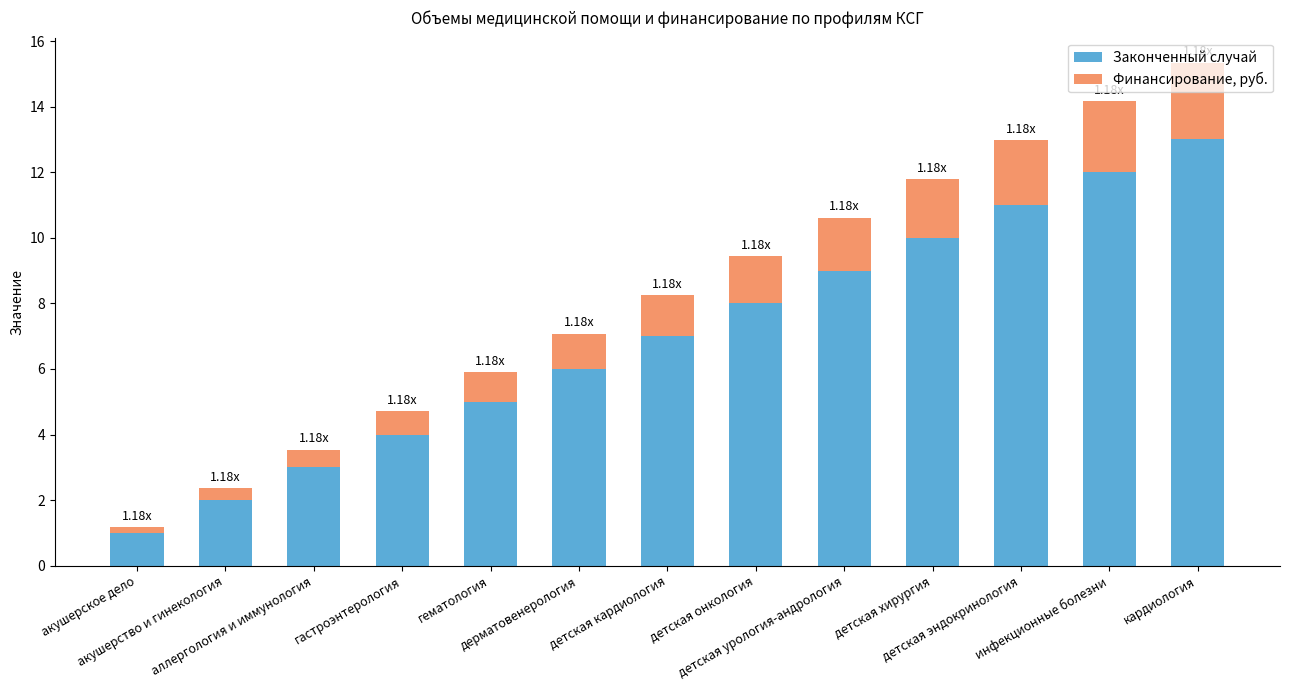

How many values in the Законченный случай series are below 7?

6